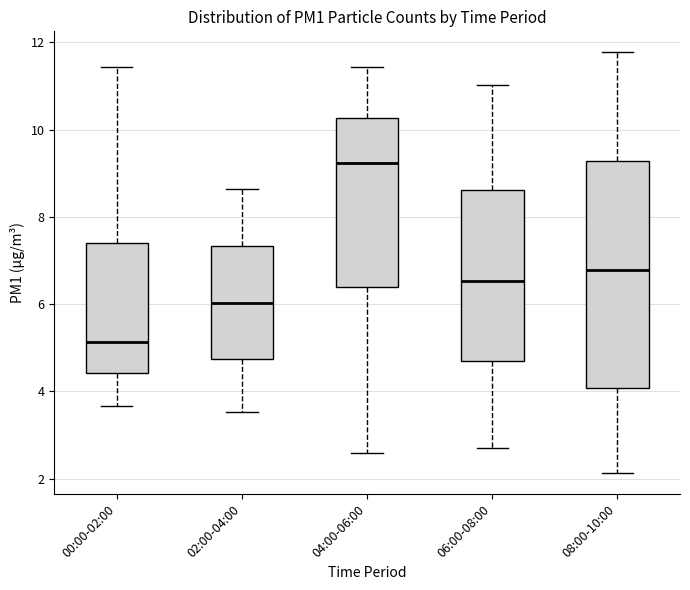

Where does the upper whisker of the box for 02:00-04:00 end on the y-axis? The values are not printed on the chart, so give them approximately, as read against the axis.

8.6